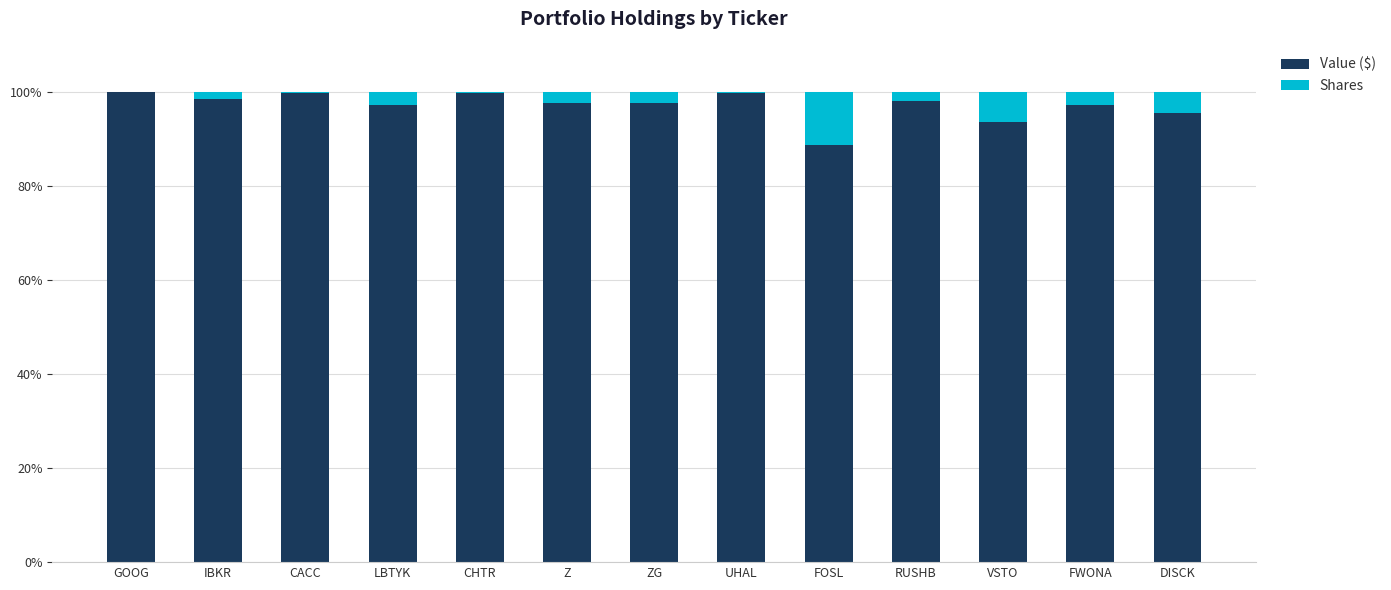

What are all the series names shown in the legend?

Value ($), Shares